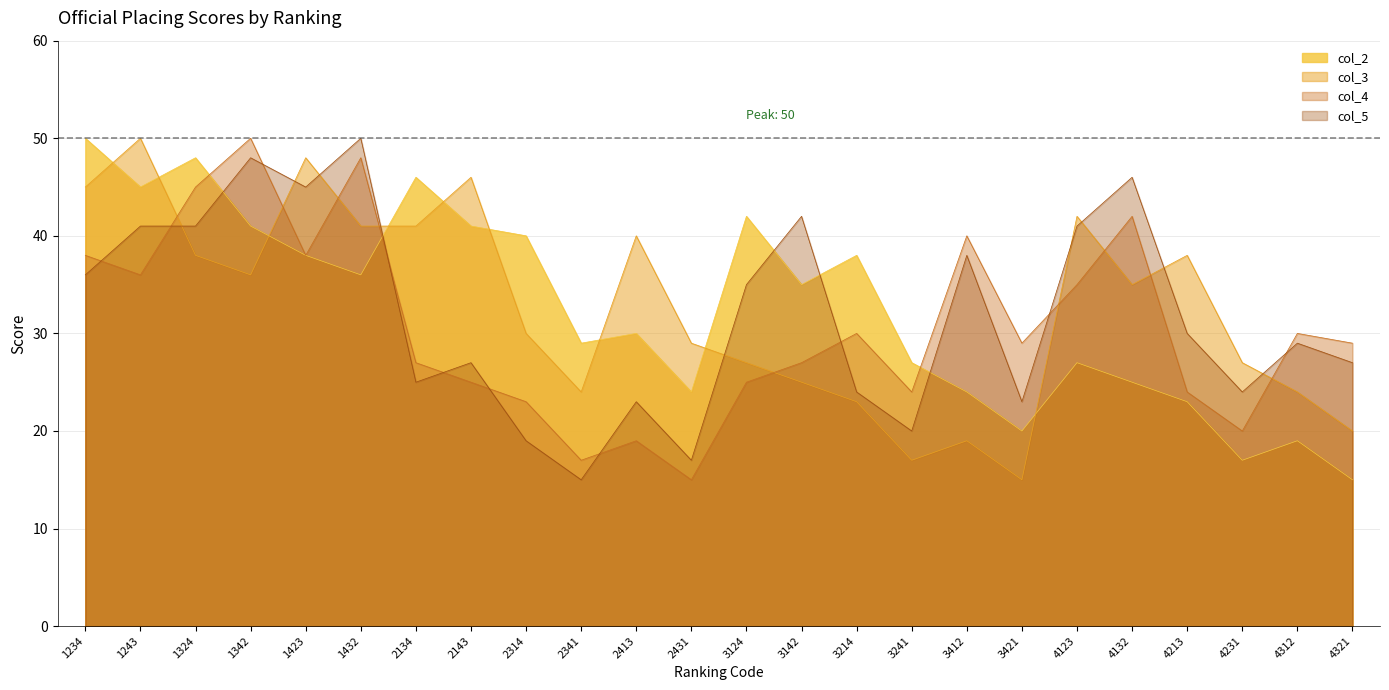

How many interior local peaks does the col_2 series have?

7